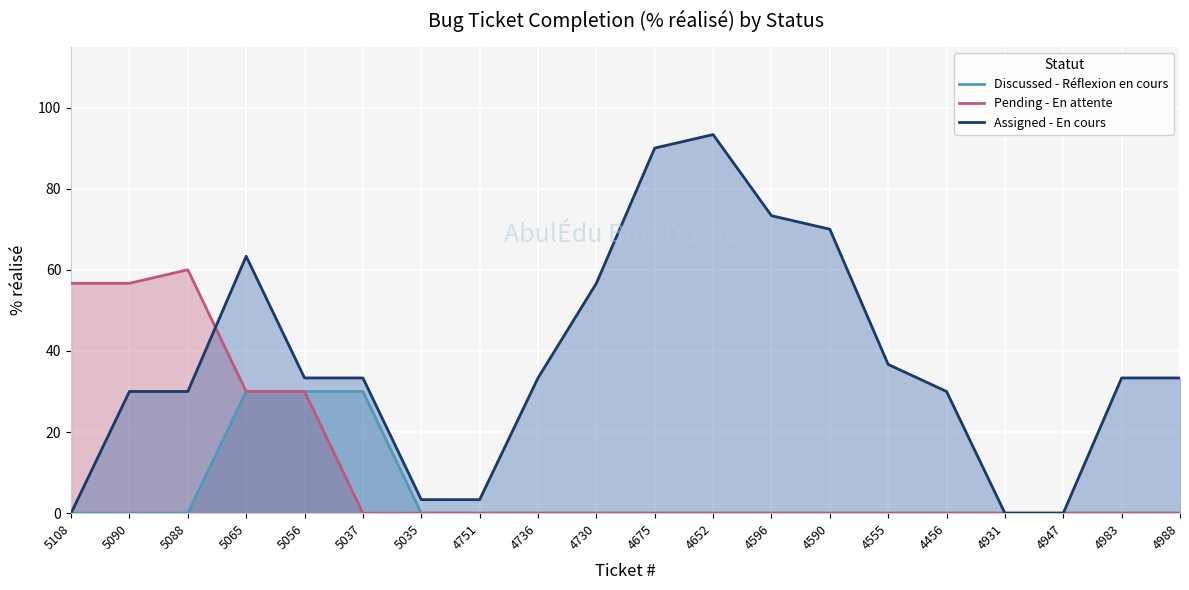

How many intersections are there between Assigned - En cours and Pending - En attente?

1